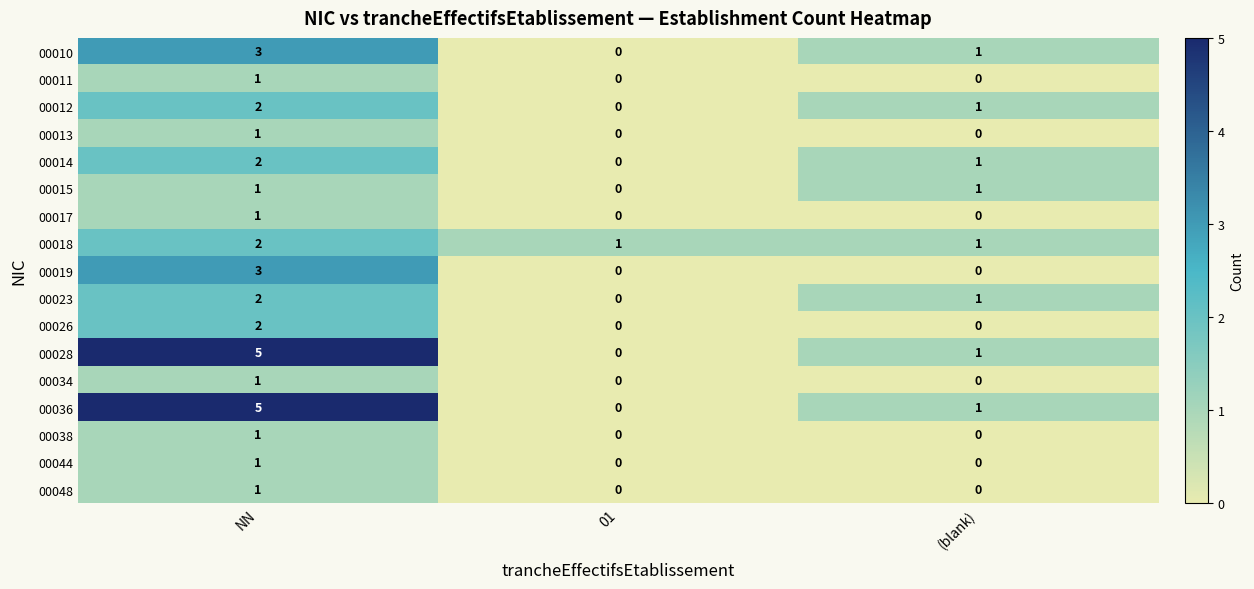

At which category is the sum across all series the highest?

NN